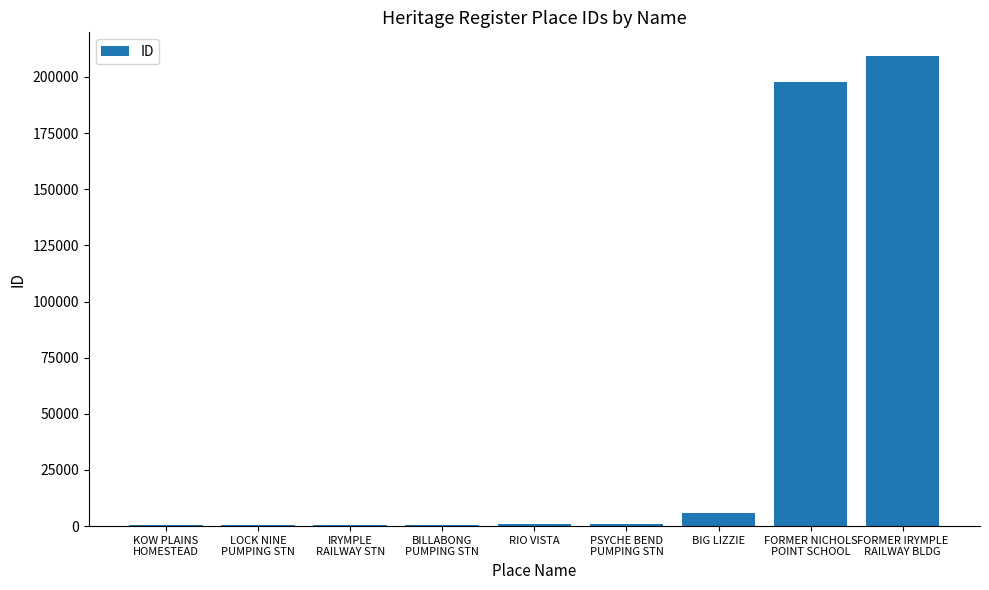

What is the difference between the values at IRYMPLE
RAILWAY STN and LOCK NINE
PUMPING STN?

273